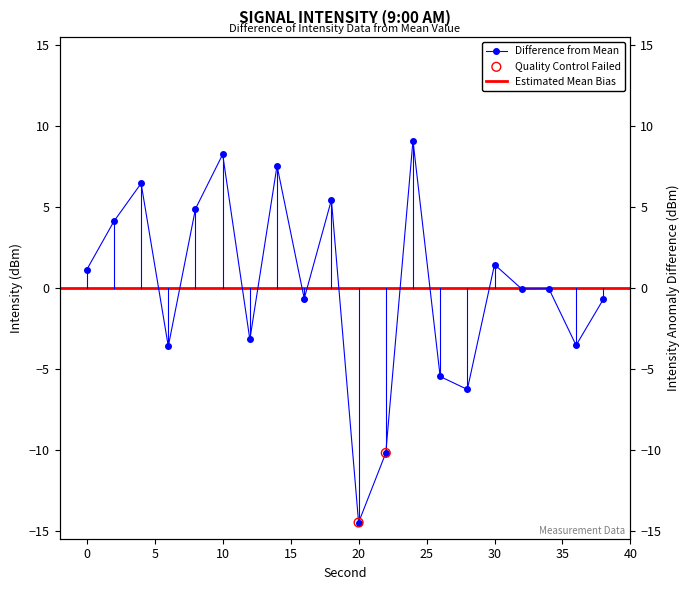

Which has a higher value, 30 or 10?

10